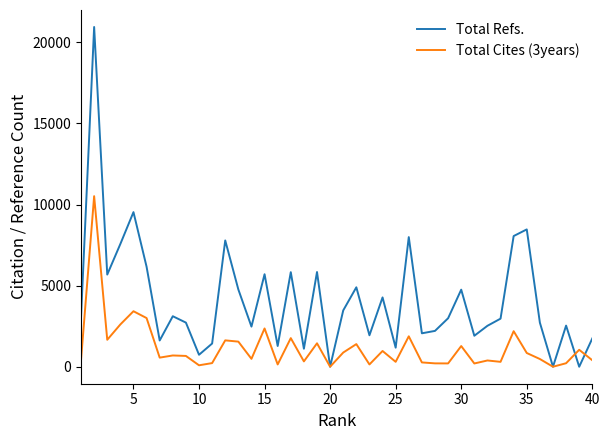

Which series has the largest range (max minus min)?

Total Refs.